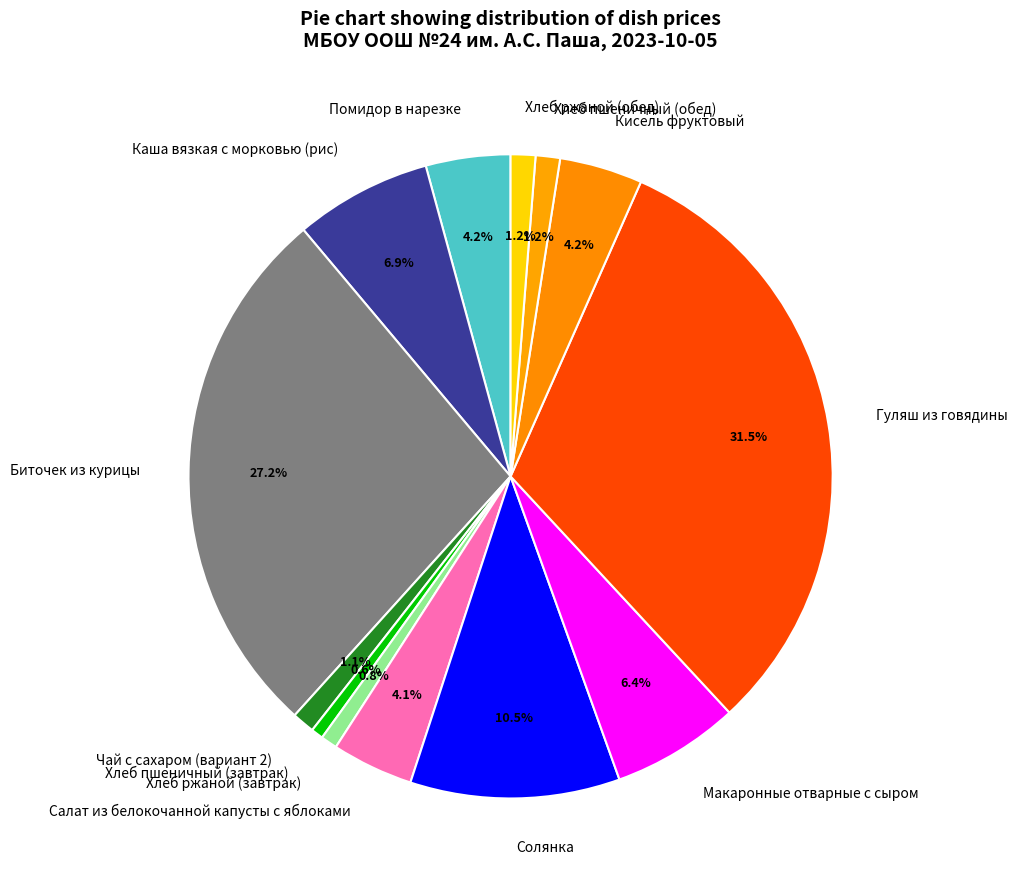

Is it true that Биточек из курицы is 34% of the pie?

False